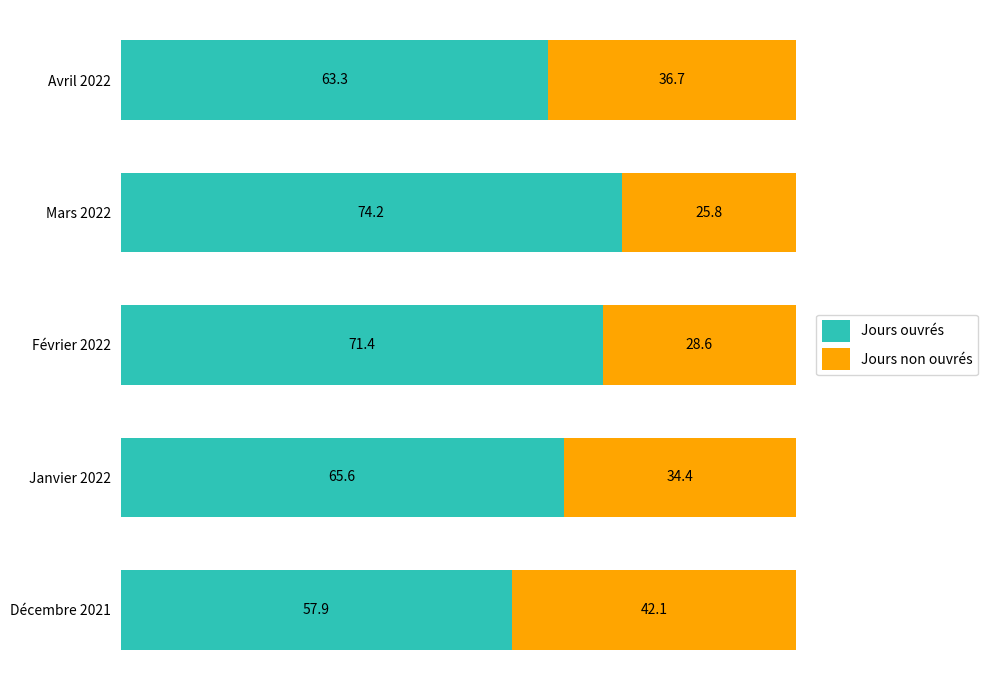

What is the average value of the Jours ouvrés series?

66.5